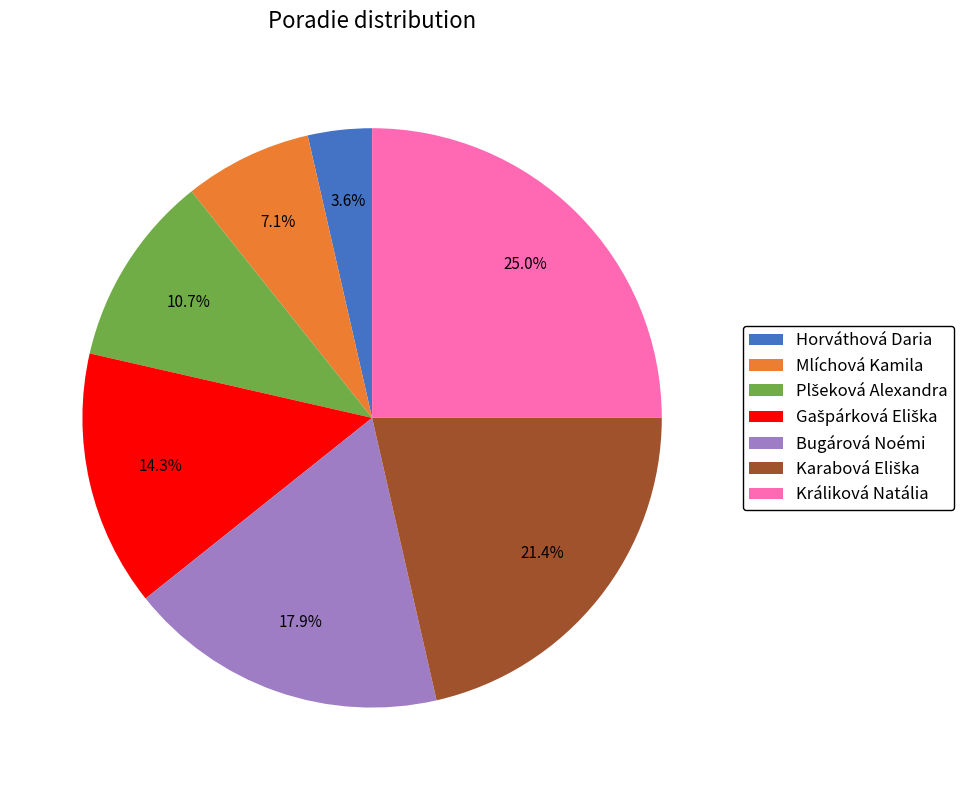

To the nearest percent, what is the average slice percentage?

14%